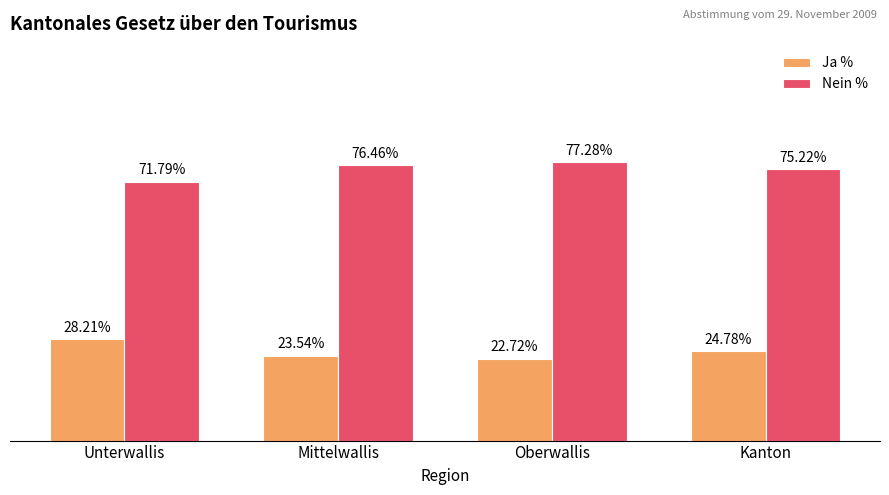

Which category has the highest value in the Ja % series?

Unterwallis